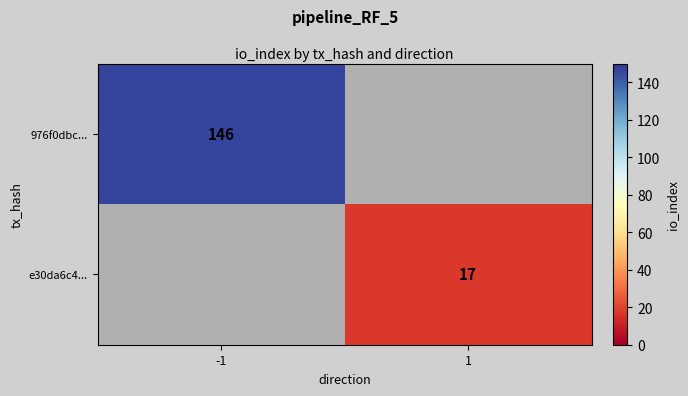

The 976f0dbc... series shows 261 at -1. True or false?

False